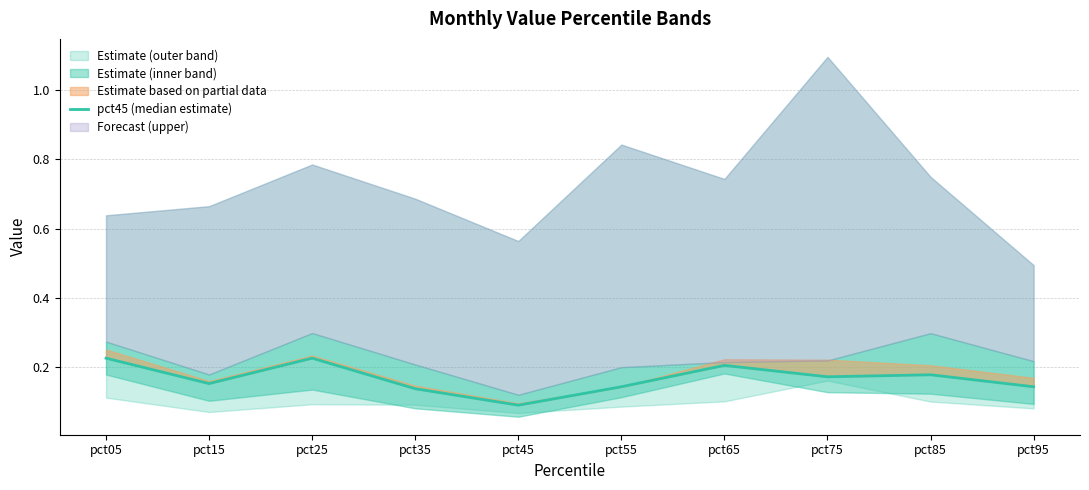

Which label corresponds to the largest value in the chart?

pct25